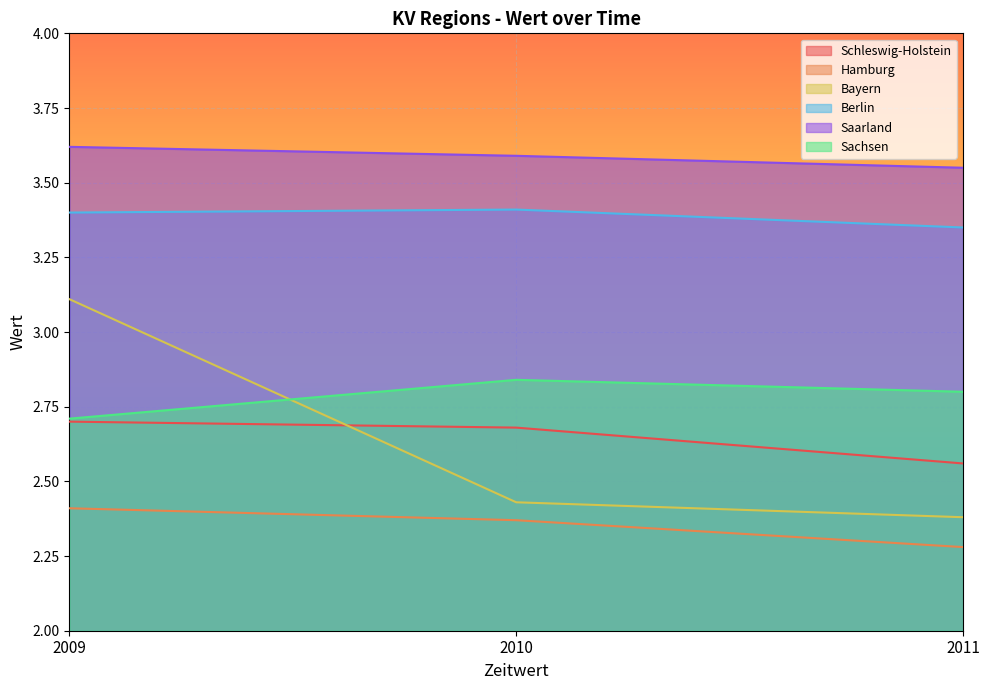

How many Saarland values are between 3 and 4?

3